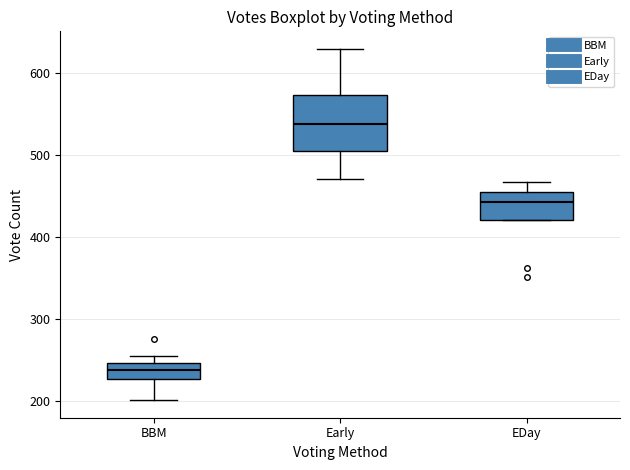

Which box is the tallest, from its lower edge to its upper edge?

Early